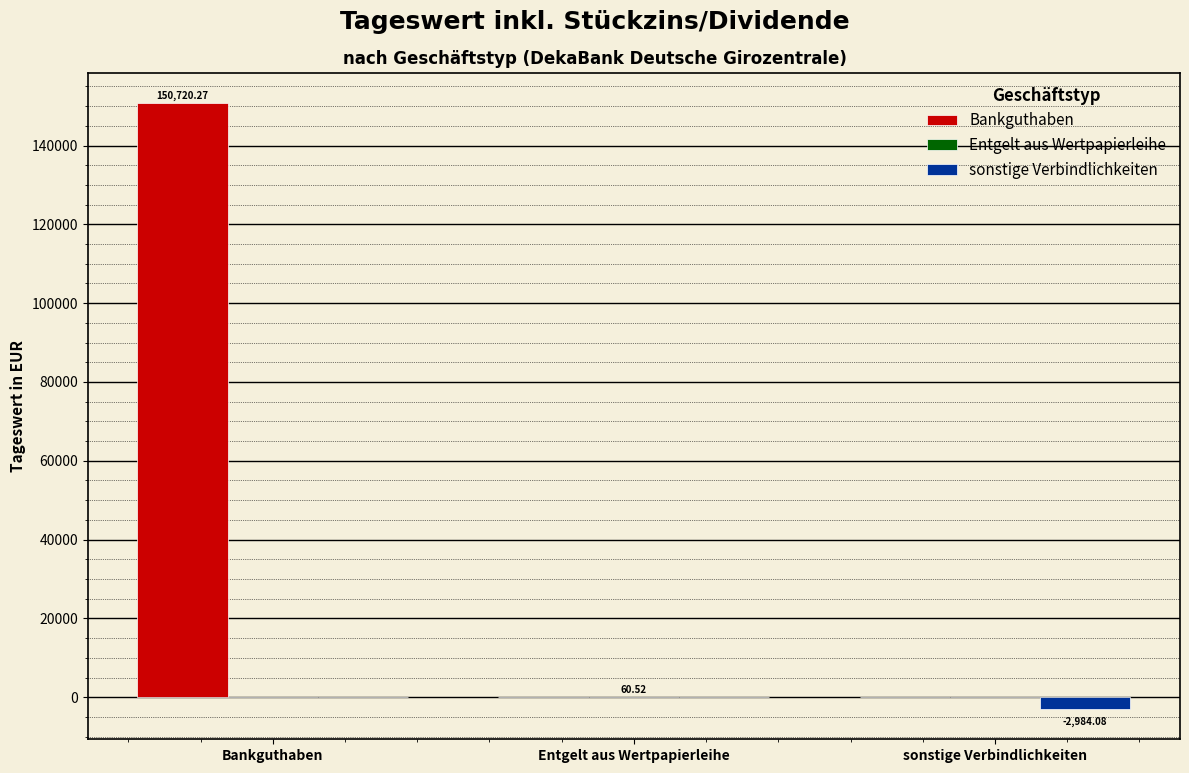

At which category is the sum across all series the highest?

Bankguthaben